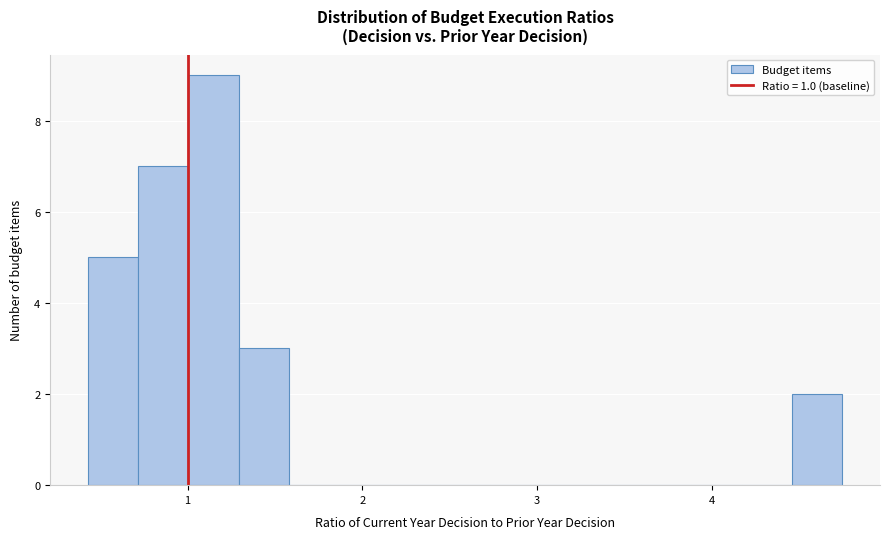

Around what value on the x-axis is the tallest bar? Give the approximate position of its centre, as read against the axis.

1.1